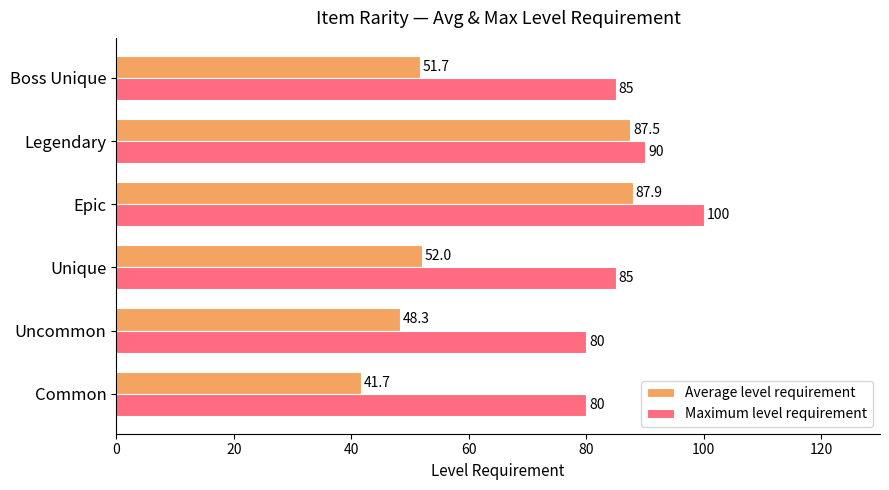

Rank the series by their maximum value, from highest to lowest.

Maximum level requirement, Average level requirement